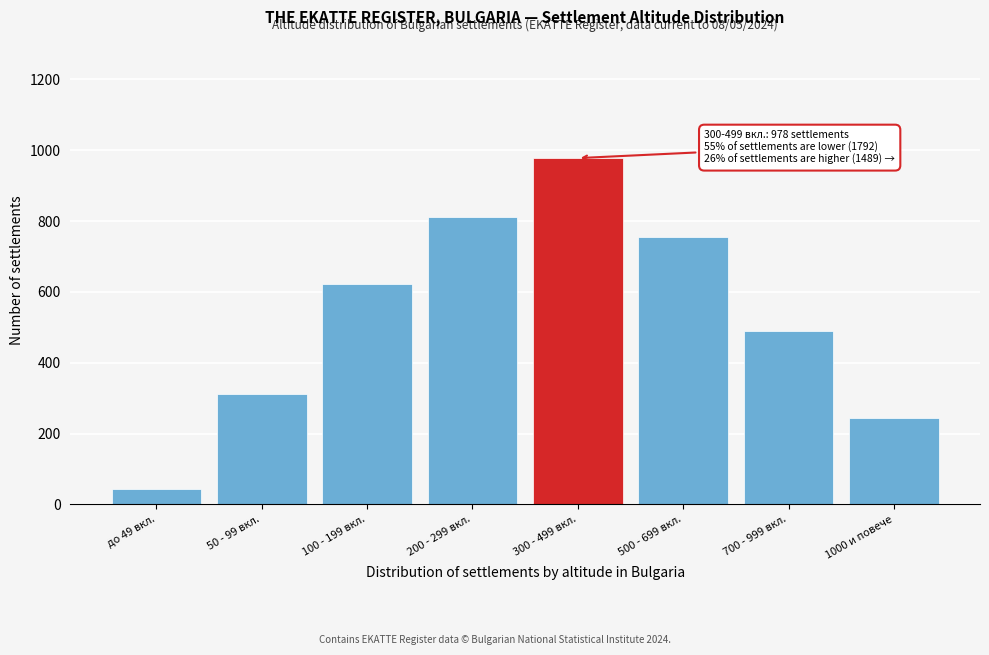

Reading right to left, transcribe all the data shown in this chart.

244	489	756	978	812	623	312	45